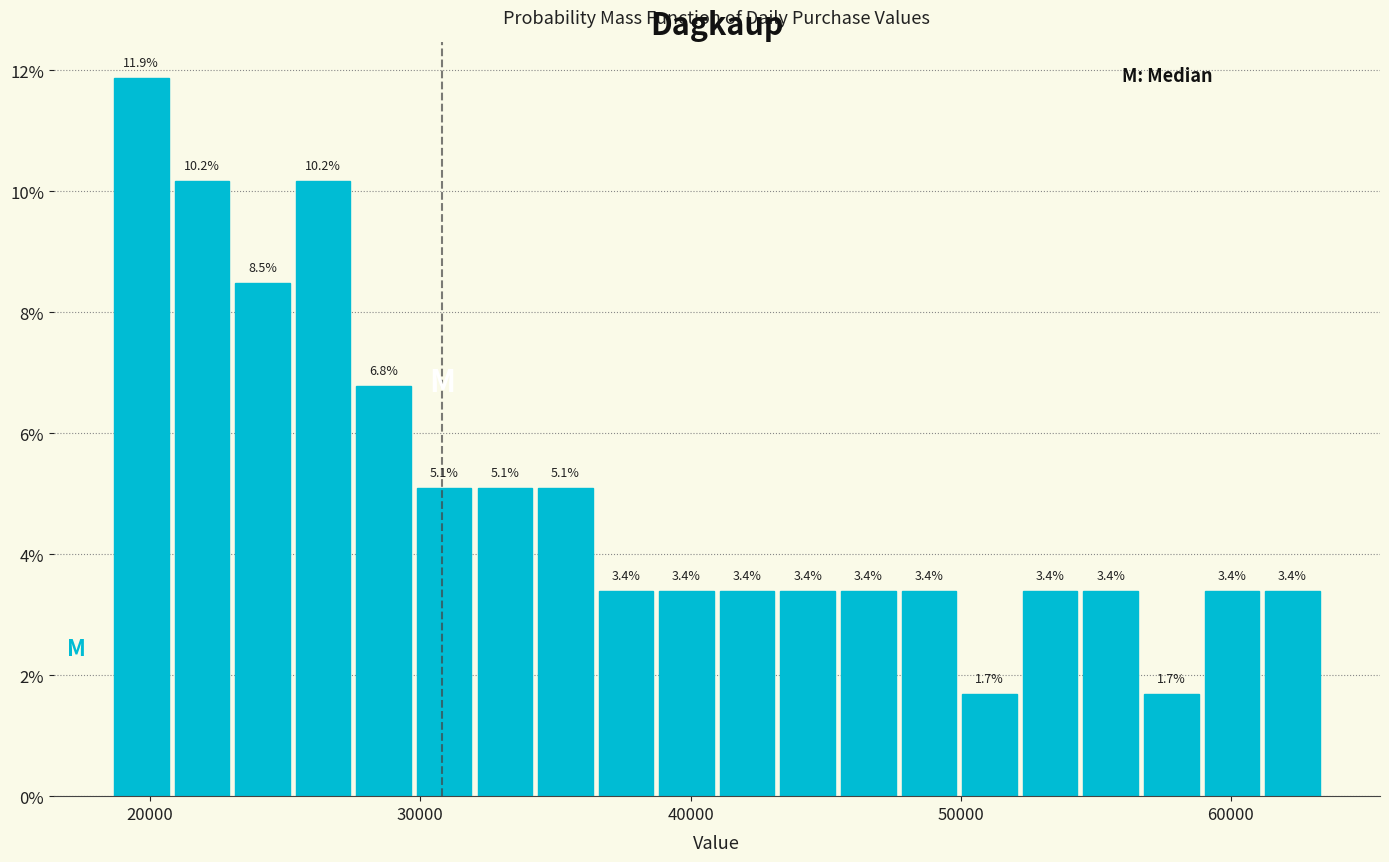

Read against the x-axis, roughly where is the centre of the tallest bar?

20000